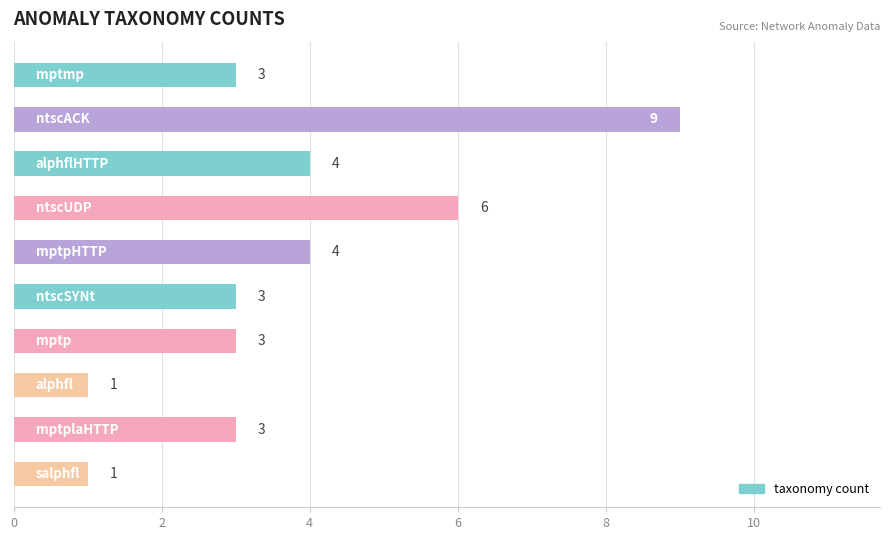

How many values are between 3 and 4?

6